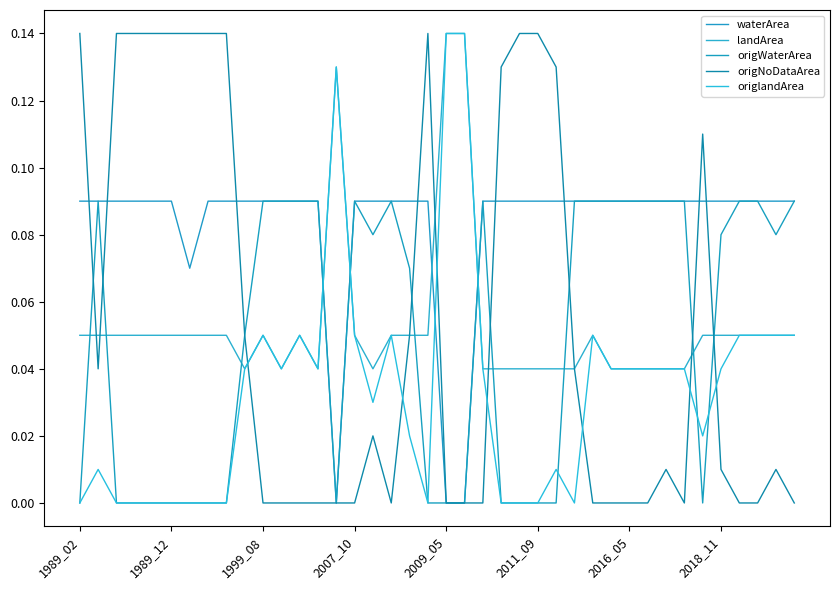

At which category does waterArea reach its first local valley?

2016_05